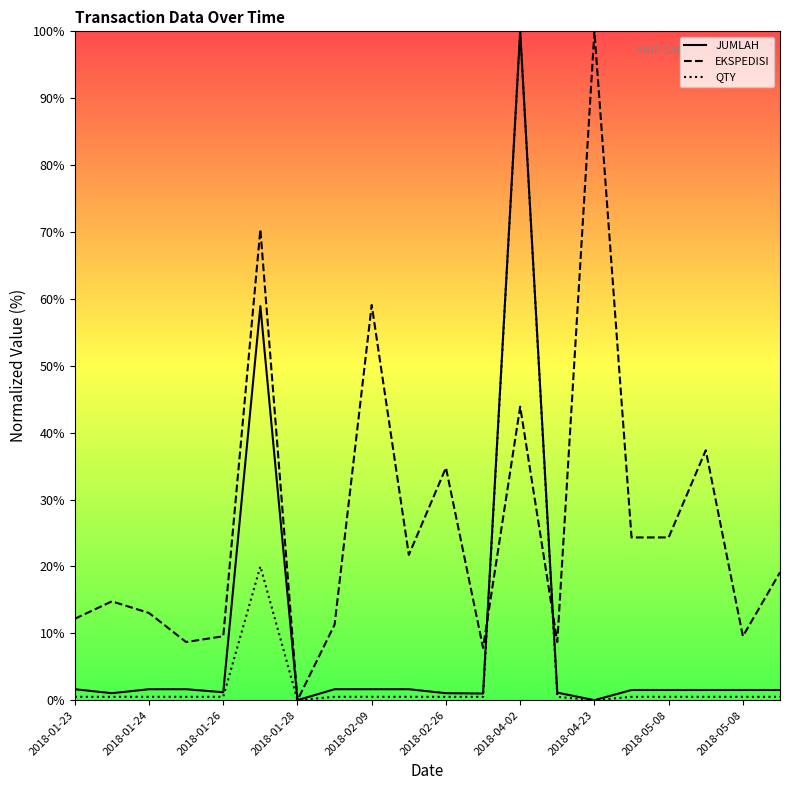

How many lines are shown in the chart?

3